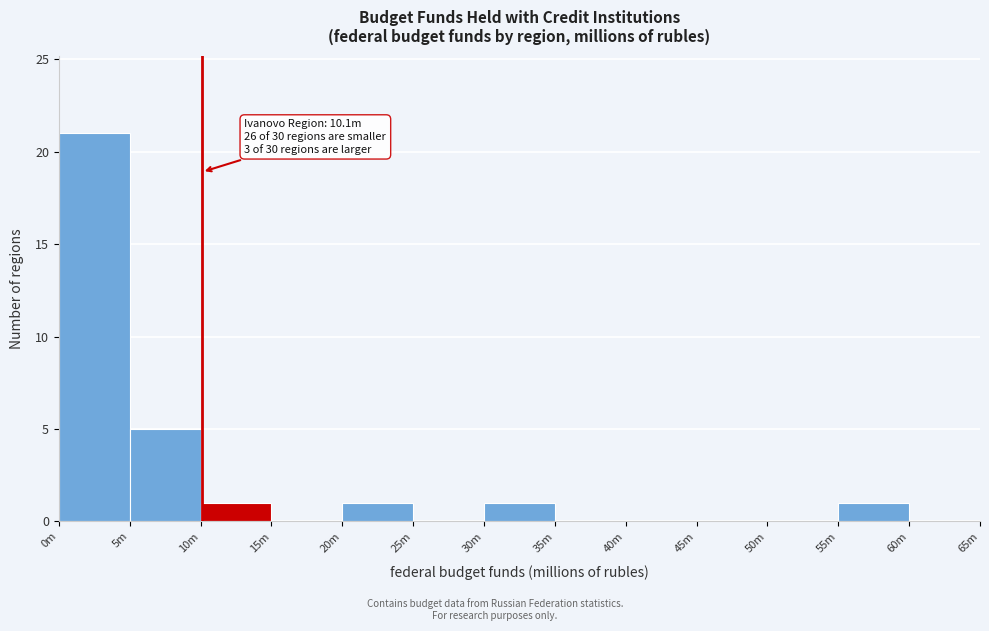

Reading left to right, what are all the values shown in this chart?

0m=21	5m=5	10m=1	15m=0	20m=1	25m=0	30m=1	35m=0	40m=0	45m=0	50m=0	55m=1	60m=0